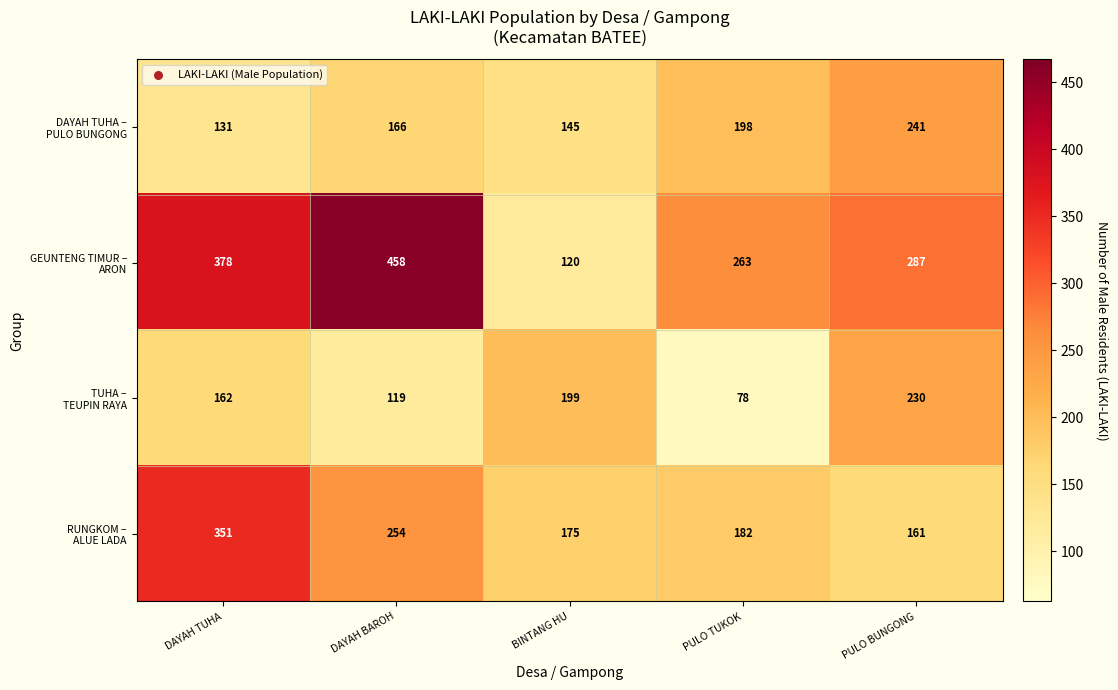

At how many categories does at least one series exceed 190?

5